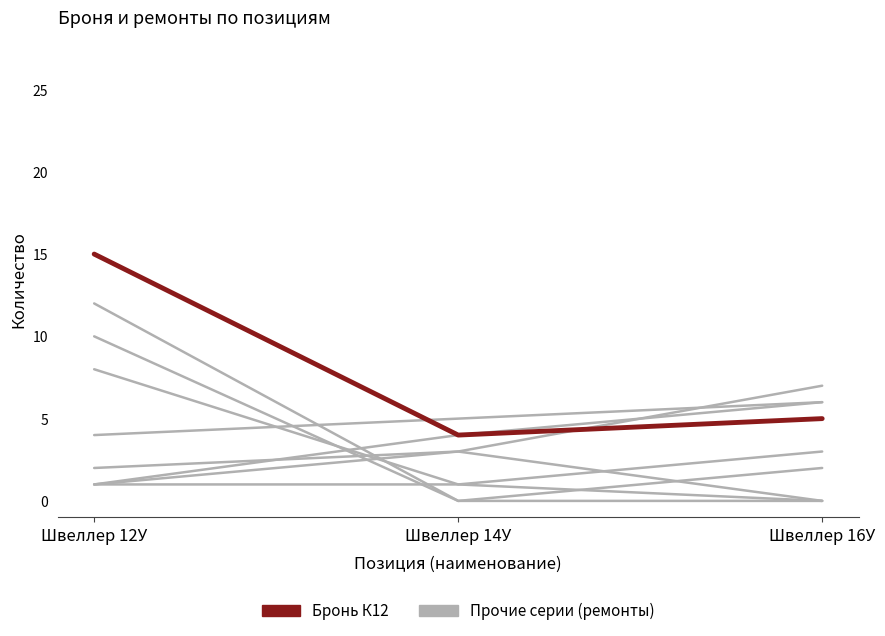

Is this an area chart (filled region under the line)?

No